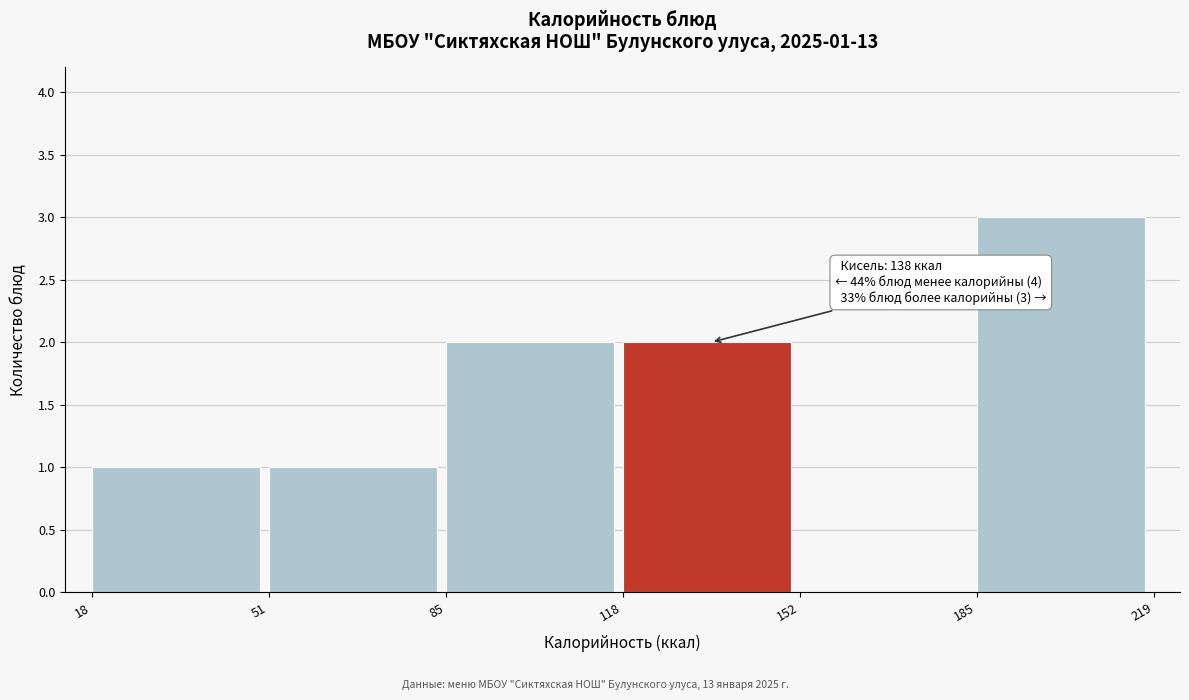

Over which range of the x-axis is the bar tallest?

185 to 219